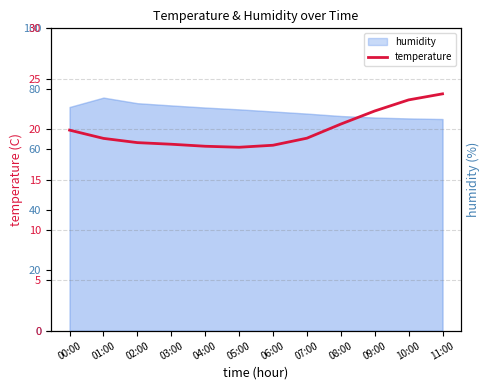

How many values exceed 19?

7